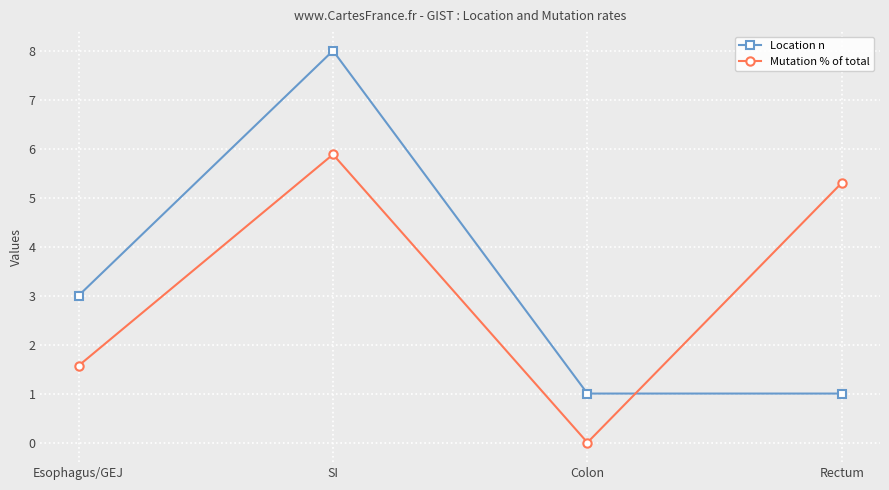

What is the maximum value for Mutation % of total?

5.9